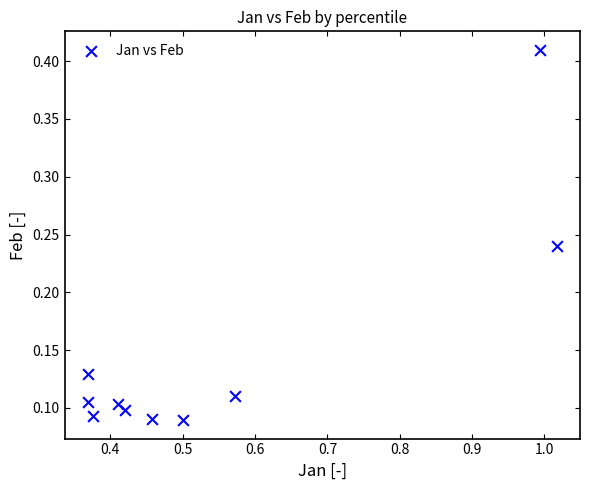

What is the average X value?

0.5